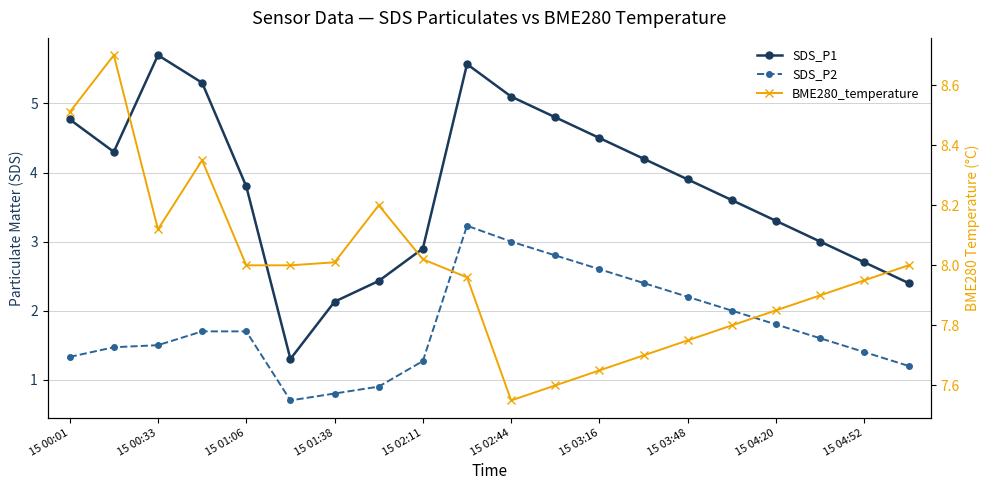

What is the average value of the SDS_P2 series?

1.8